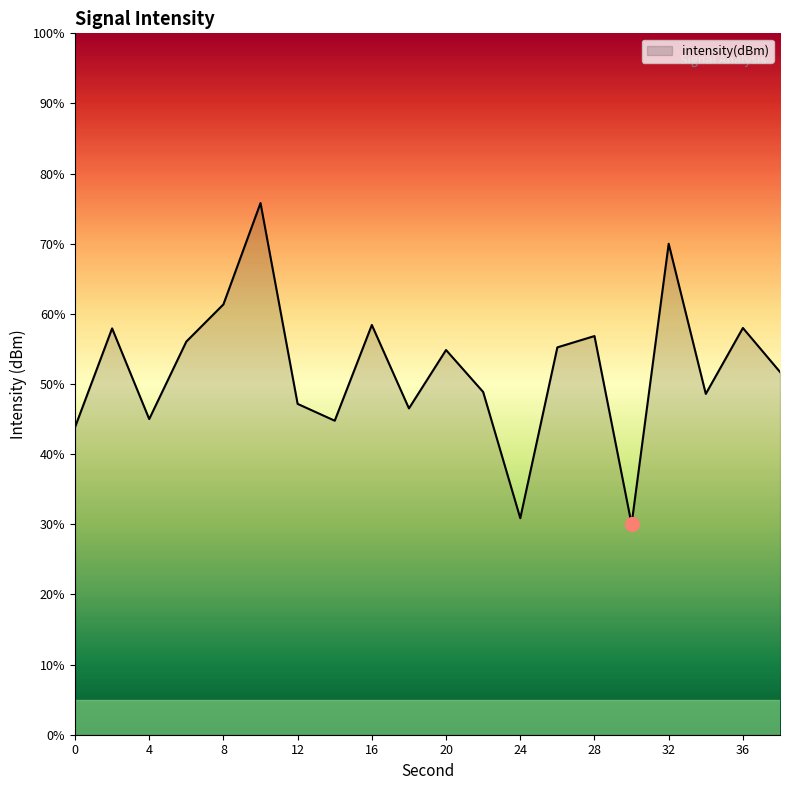

What is the difference between the maximum and minimum values?

45.8